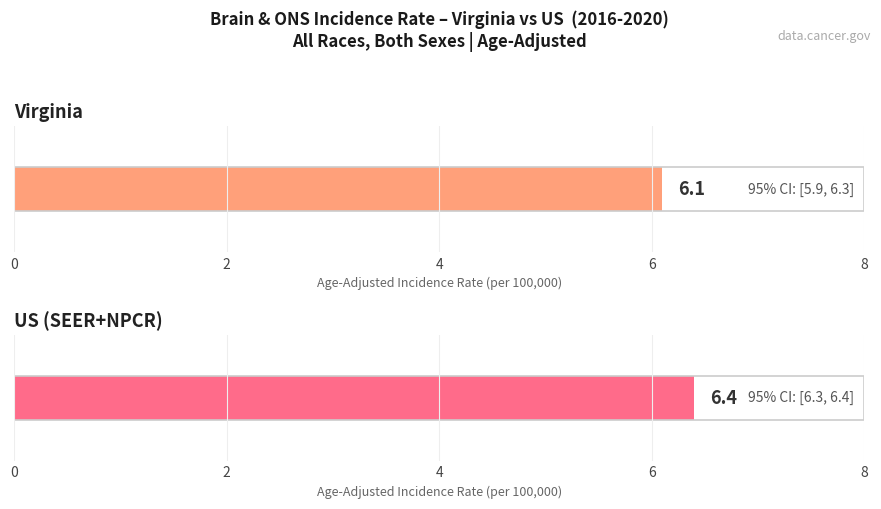

Reading left to right, list all the values displayed in this chart.

Age-Adjusted Incidence Rate: 6.1	6.4
Lower 95% CI: 5.9	6.3
Upper 95% CI: 6.3	6.4